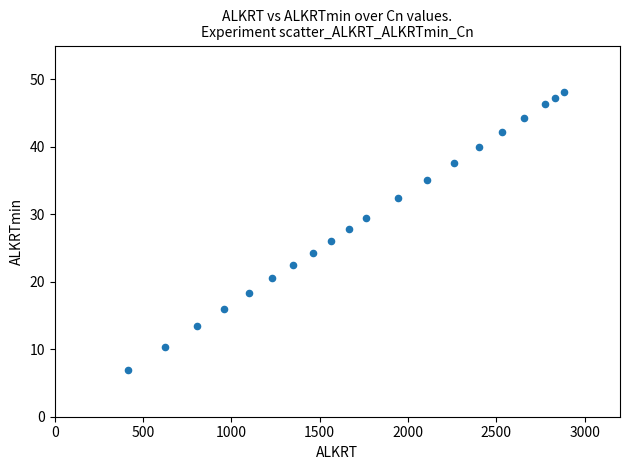

What is the range of Y values (max minus min)?

41.1